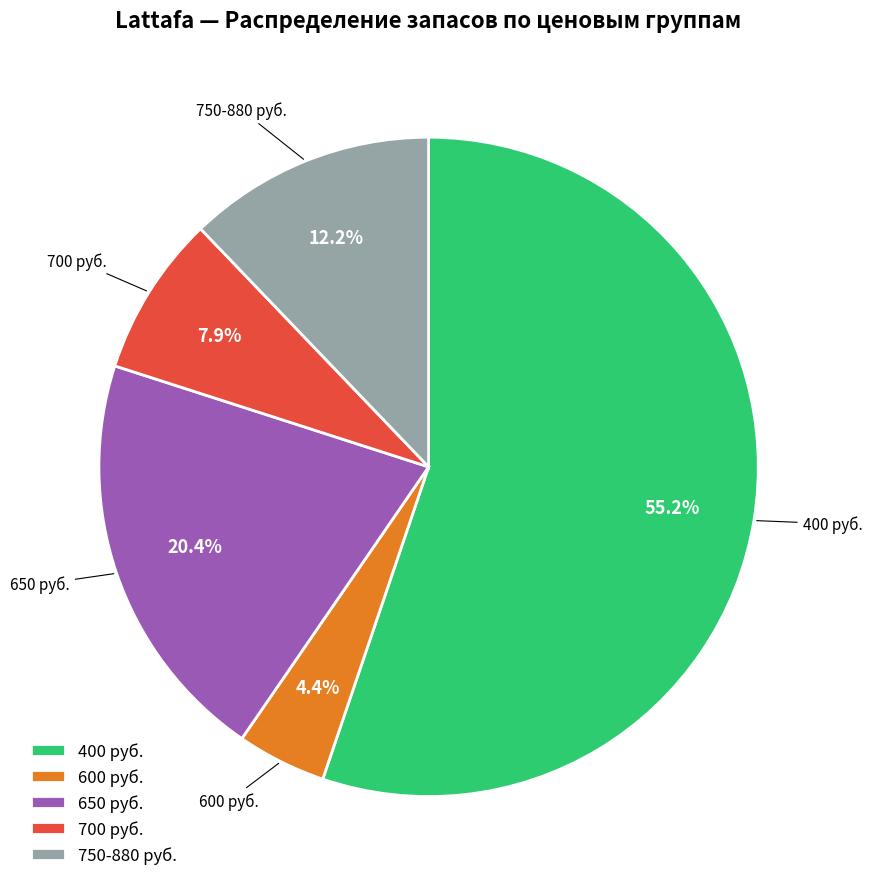

Count the number of slices in the pie.

5